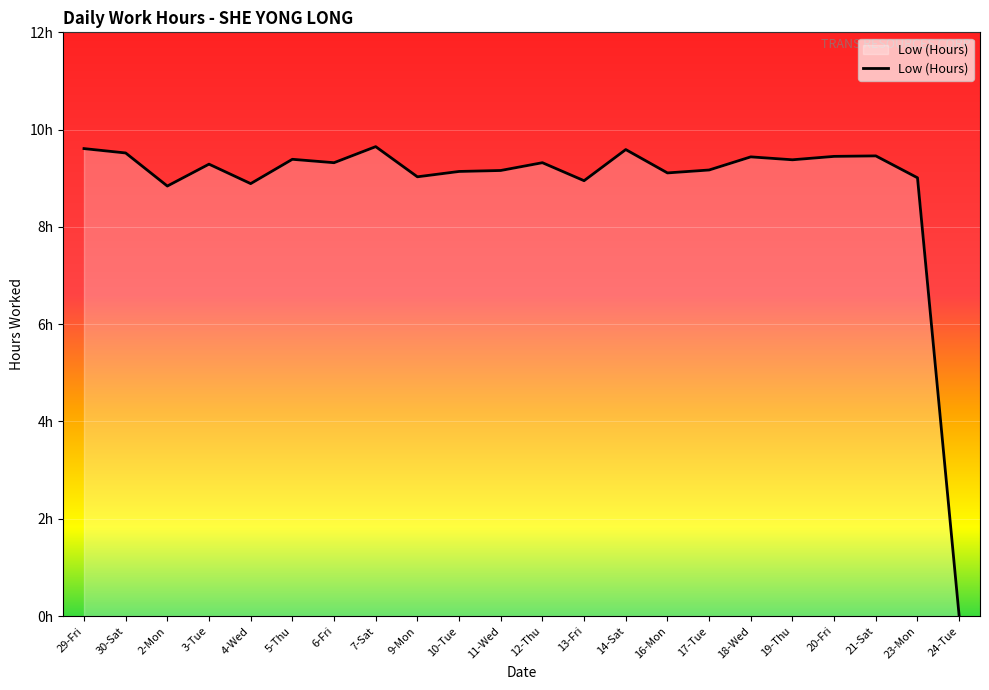

The chart shows a value of 0.0 at 24-Tue. True or false?

True